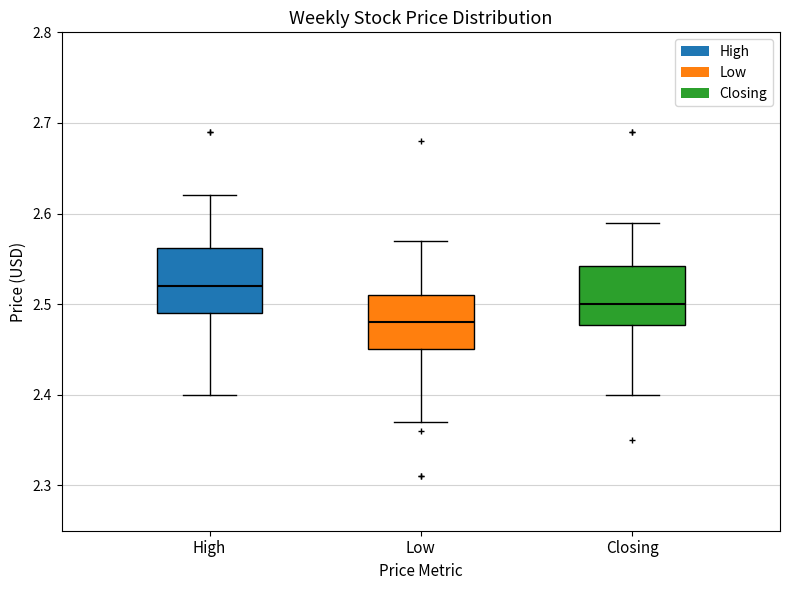

Where is the upper edge of the box for High on the y-axis? The values are not printed on the chart, so give them approximately, as read against the axis.

2.56